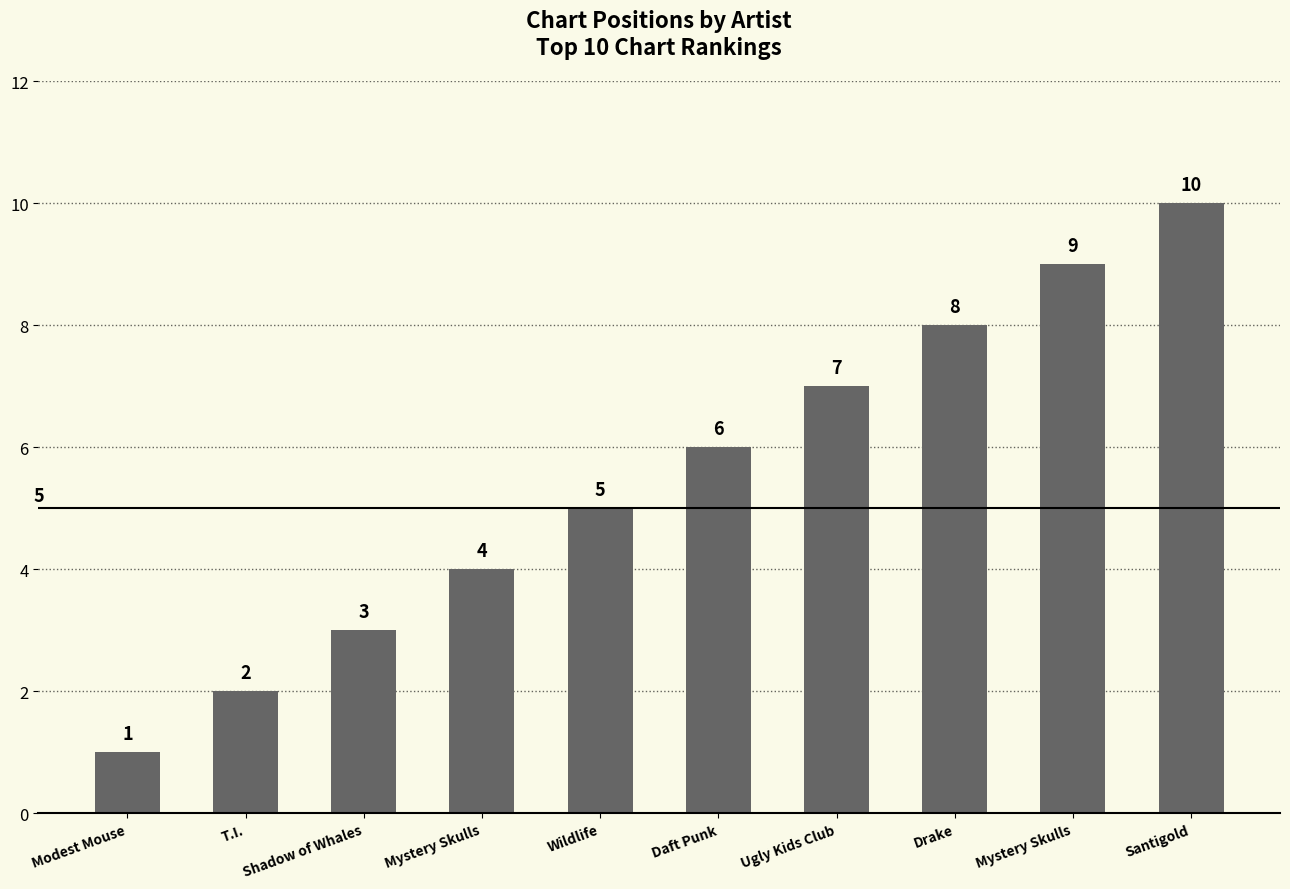

How many bars are there in total?

10